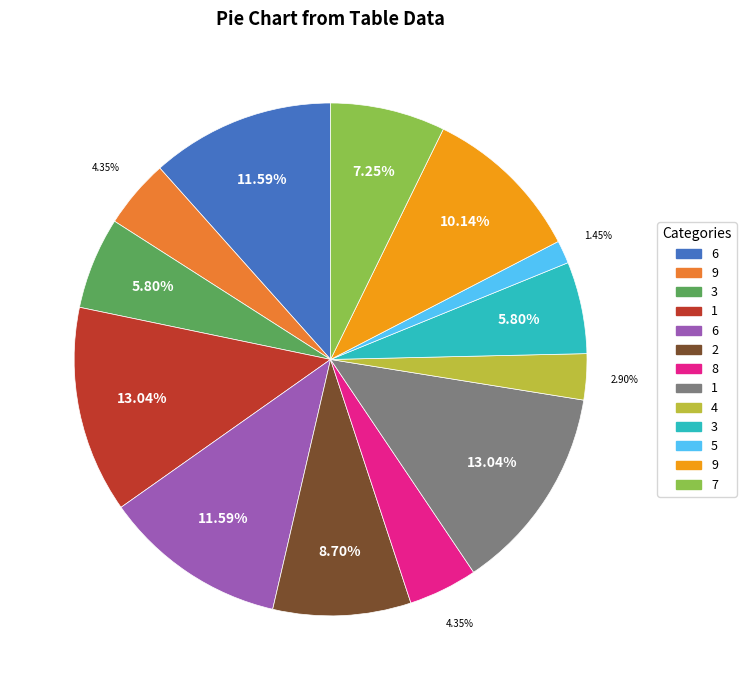

Does any single category account for the majority?

No